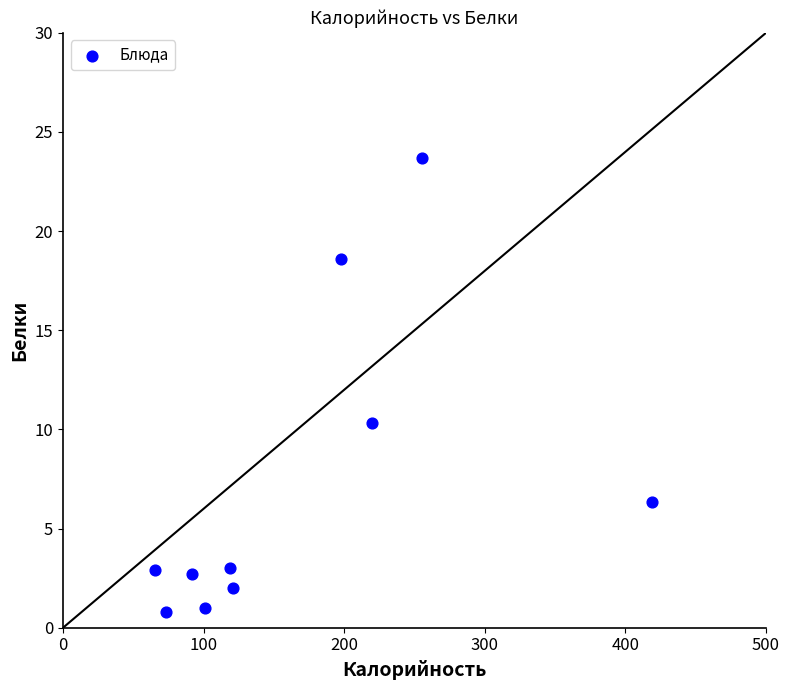

What Y value in the scatter plot is closest to 12?

10.3